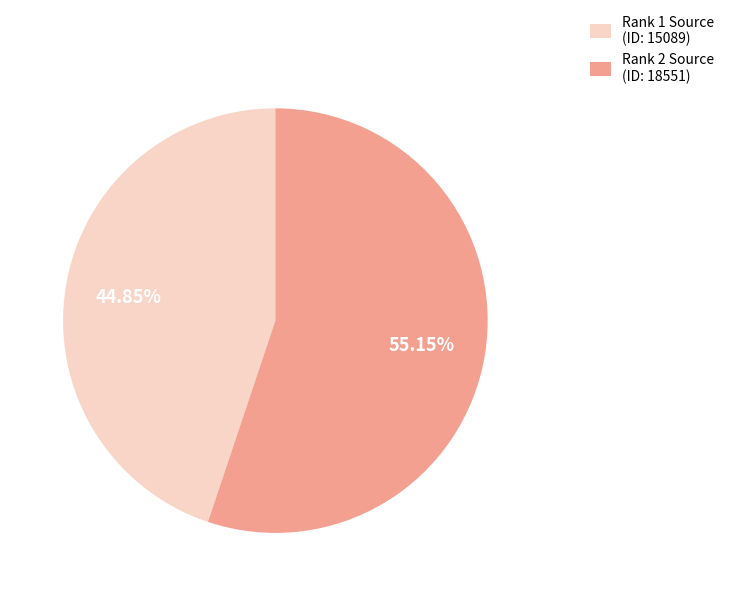

Is there any slice that represents more than half of the pie?

Yes